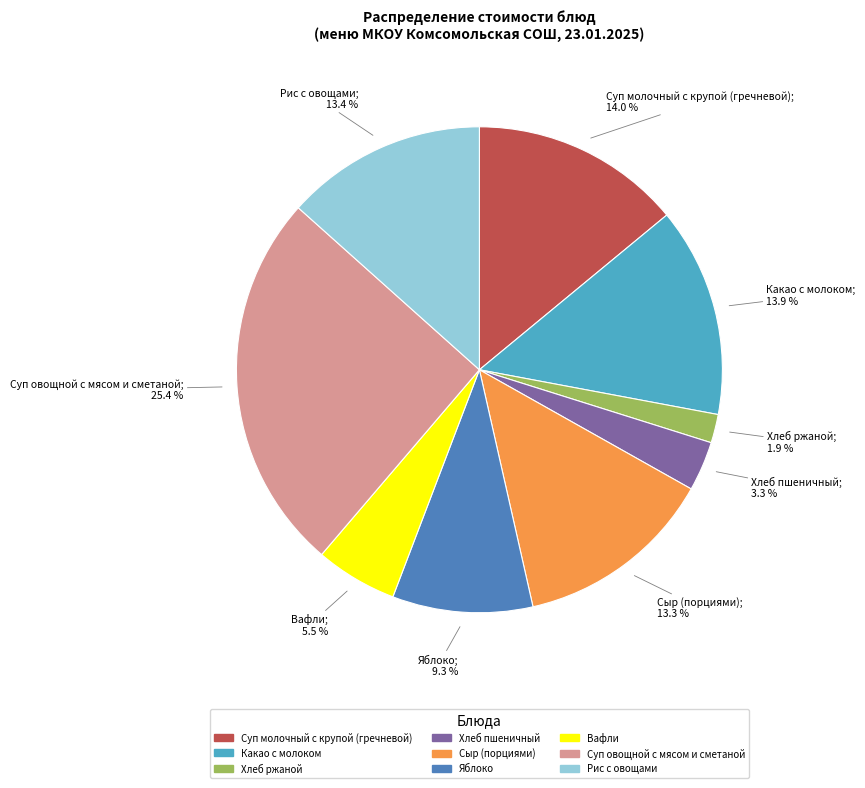

Does Хлеб пшеничный account for over 50% of the chart?

No